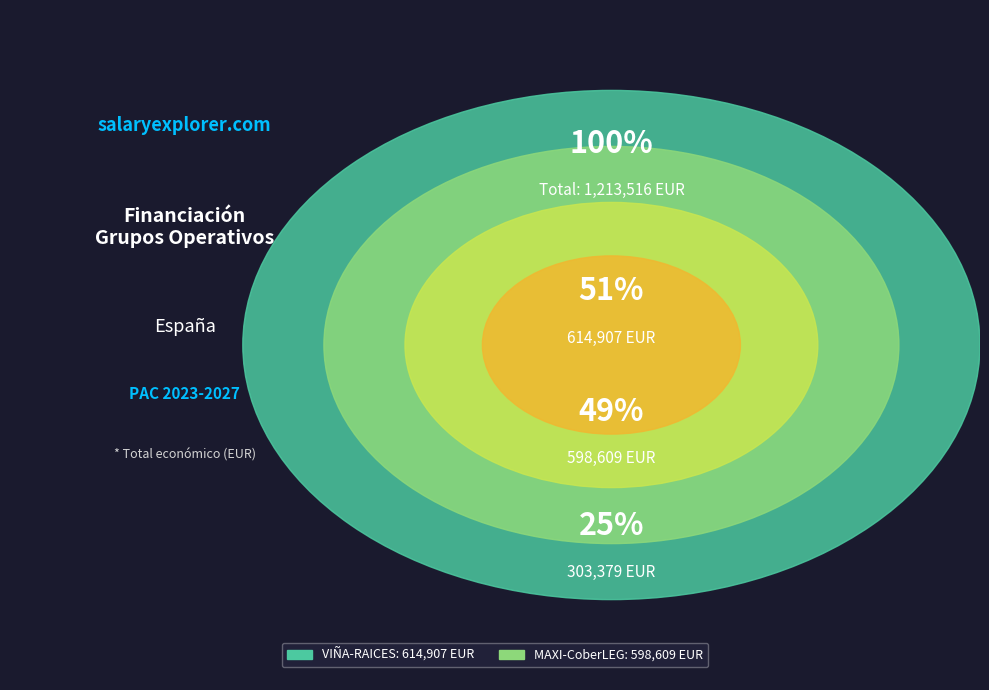

To the nearest percent, what portion does MAXI-CoberLEG represent?

49%